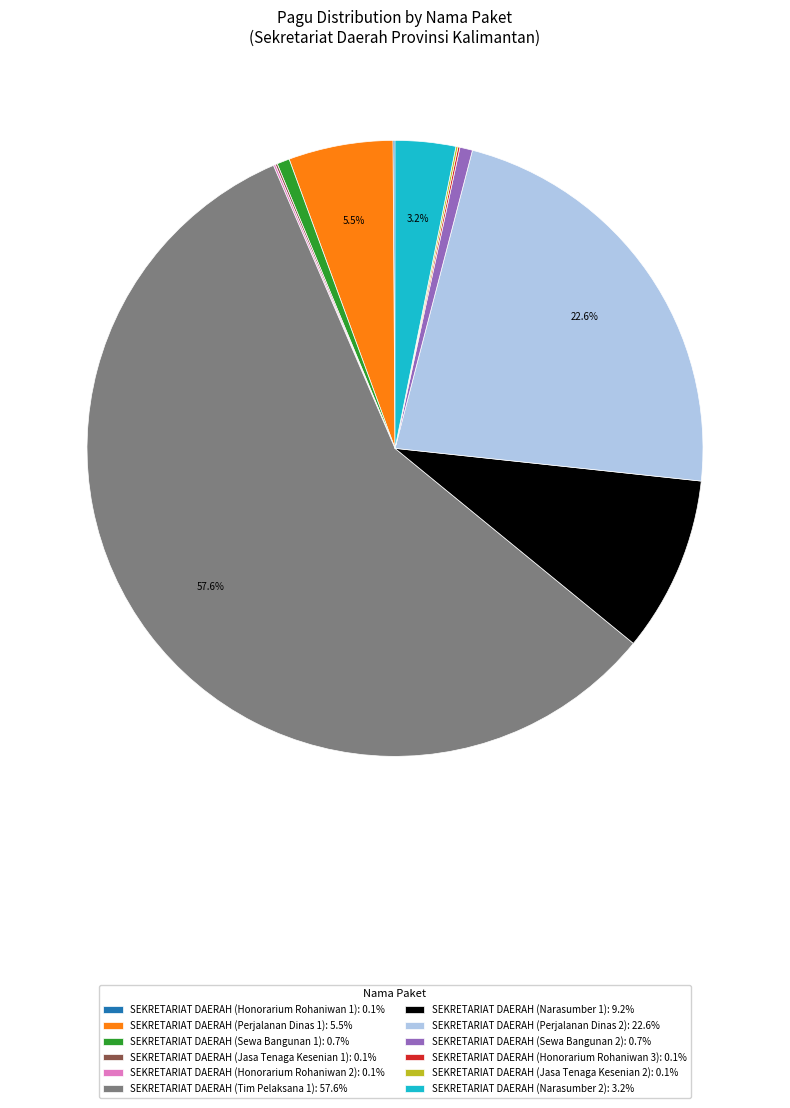

What is the majority slice?

SEKRETARIAT DAERAH (Tim Pelaksana 1)